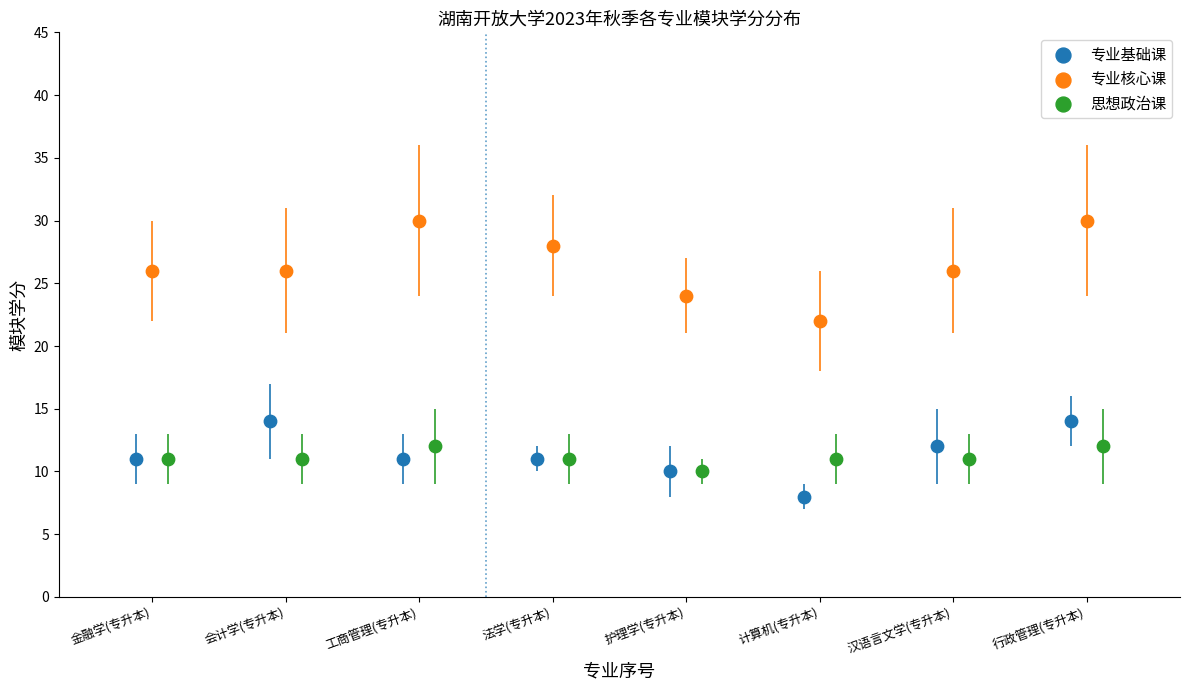

Which series has the widest spread of Y values?

专业核心课